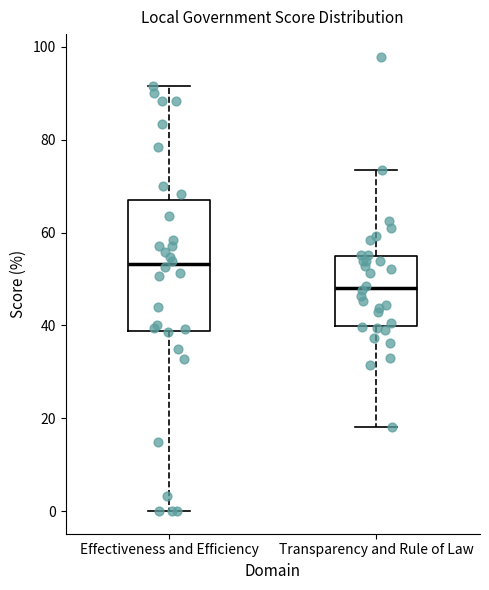

Reading left to right, read every box against the y-axis: the position of its median line, the range the box covers, and the ends of its whiskers. The values are not printed on the chart, so give them approximately, as read against the axis.

Effectiveness and Efficiency: median 54, box 38 to 68, whiskers 0 to 92
Transparency and Rule of Law: median 48, box 40 to 54, whiskers 18 to 74